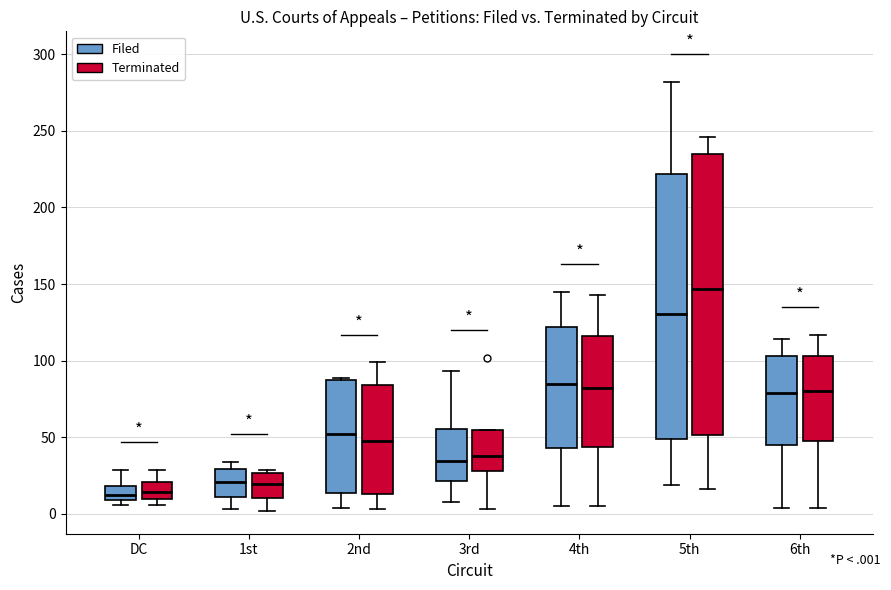

Reading left to right, read every box against the y-axis: the position of its median line, the range the box covers, and the ends of its whiskers. The values are not printed on the chart, so give them approximately, as read against the axis.

DC (Filed): median 15, box 10 to 20, whiskers 5 to 30
DC (Terminated): median 15, box 10 to 20, whiskers 5 to 30
1st (Filed): median 20, box 10 to 30, whiskers 5 to 35
1st (Terminated): median 20, box 10 to 25, whiskers 0 to 30
2nd (Filed): median 50, box 15 to 90, whiskers 5 to 90
2nd (Terminated): median 50, box 15 to 85, whiskers 5 to 100
3rd (Filed): median 35, box 20 to 55, whiskers 10 to 95
3rd (Terminated): median 40, box 30 to 55, whiskers 5 to 55
4th (Filed): median 85, box 45 to 120, whiskers 5 to 145
4th (Terminated): median 80, box 45 to 115, whiskers 5 to 145
5th (Filed): median 130, box 50 to 220, whiskers 20 to 280
5th (Terminated): median 145, box 50 to 235, whiskers 15 to 245
6th (Filed): median 80, box 45 to 105, whiskers 5 to 115
6th (Terminated): median 80, box 50 to 105, whiskers 5 to 115